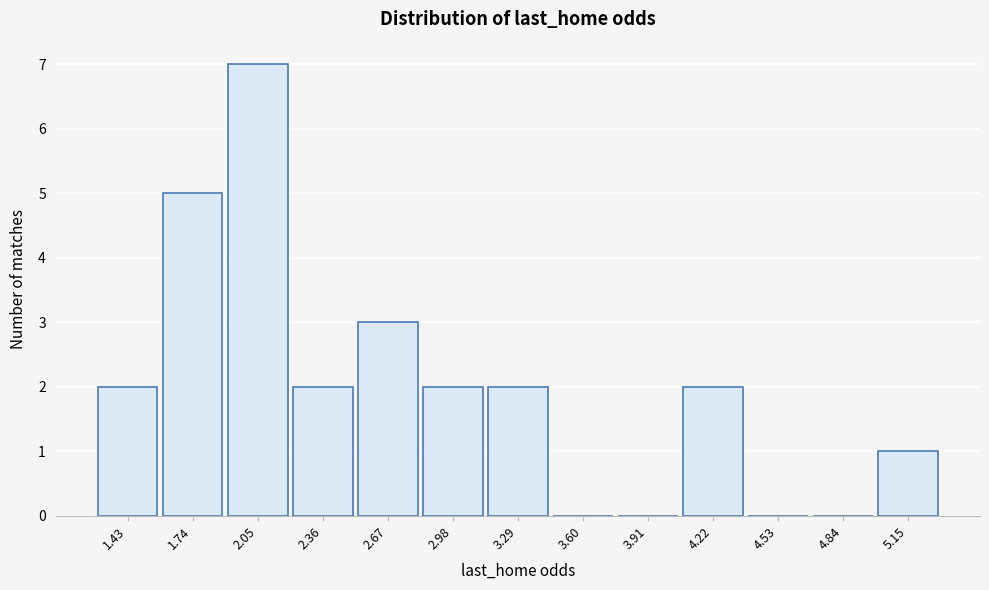

What is the height of the bar covering 2.20 to 2.50 on the x-axis? Neither the bar edges nor the heights are printed on the chart, so give them approximately, as read against the axes.

2